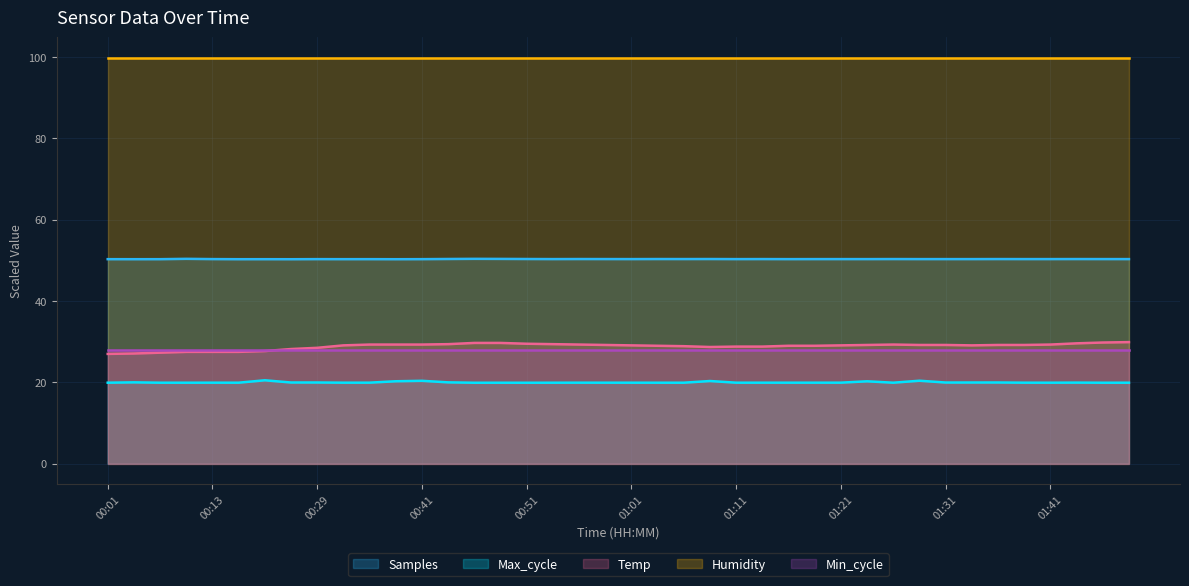

What is the label of the 14th point from the left?

00:44